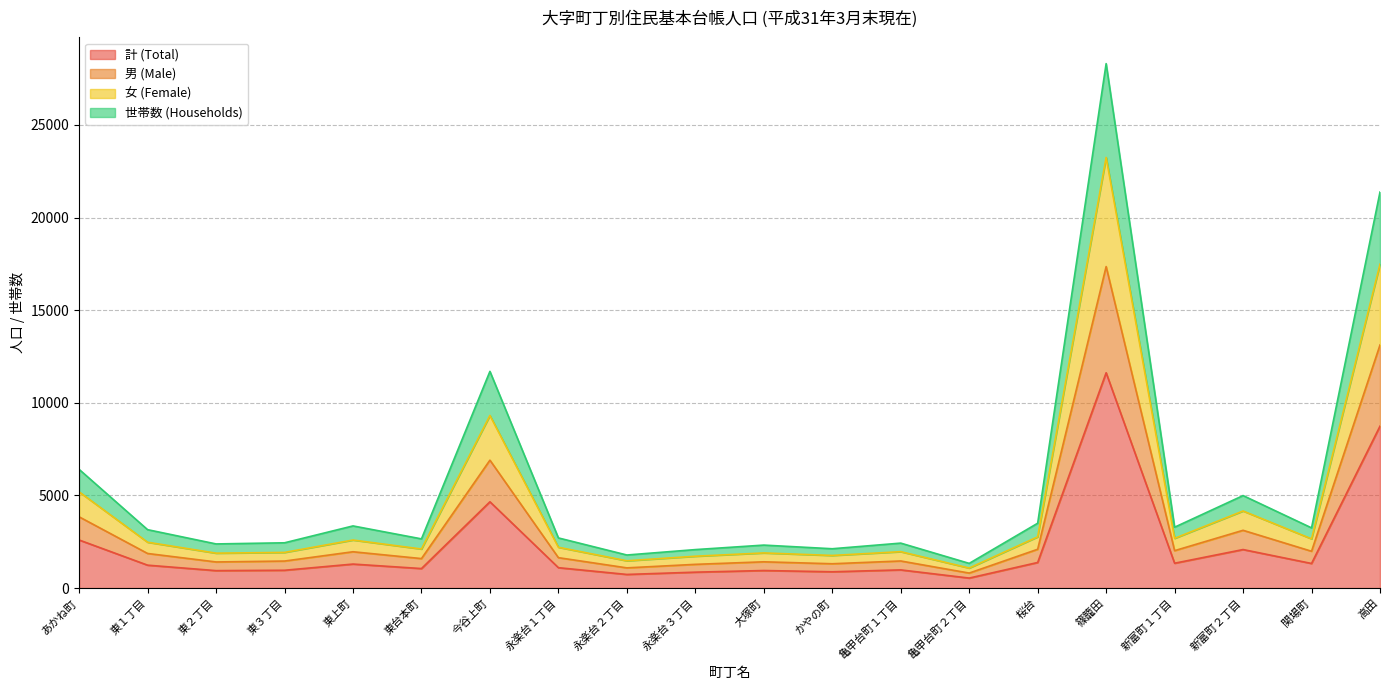

Reading left to right, transcribe all the data shown in this chart.

計 (Total): 2597	1238	943	963	1297	1055	4659	1102	737	860	949	881	983	541	1383	11623	1343	2081	1329	8742
男 (Male): 3847	1869	1411	1460	1962	1593	6905	1643	1092	1282	1419	1314	1464	811	2096	17355	2021	3120	1989	13123
女 (Female): 5194	2476	1886	1926	2594	2110	9318	2204	1474	1720	1898	1762	1966	1082	2766	23246	2686	4162	2658	17484
世帯数 (Households): 6408	3154	2384	2445	3356	2657	11698	2708	1786	2078	2321	2124	2428	1334	3501	28309	3287	4994	3251	21378